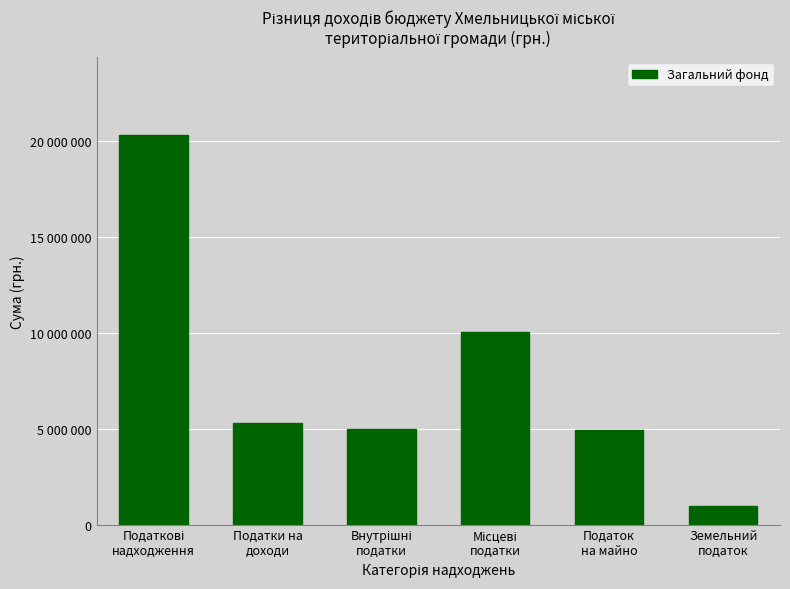

Are the bars horizontal?

No